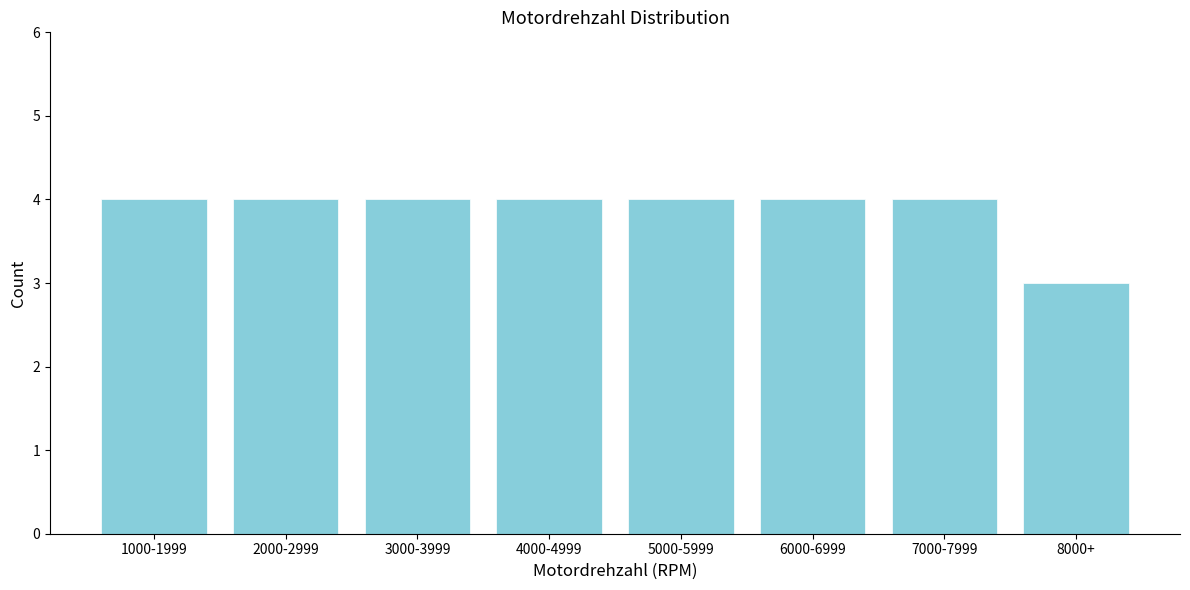

Reading right to left, transcribe all the data shown in this chart.

8000+=3	7000-7999=4	6000-6999=4	5000-5999=4	4000-4999=4	3000-3999=4	2000-2999=4	1000-1999=4